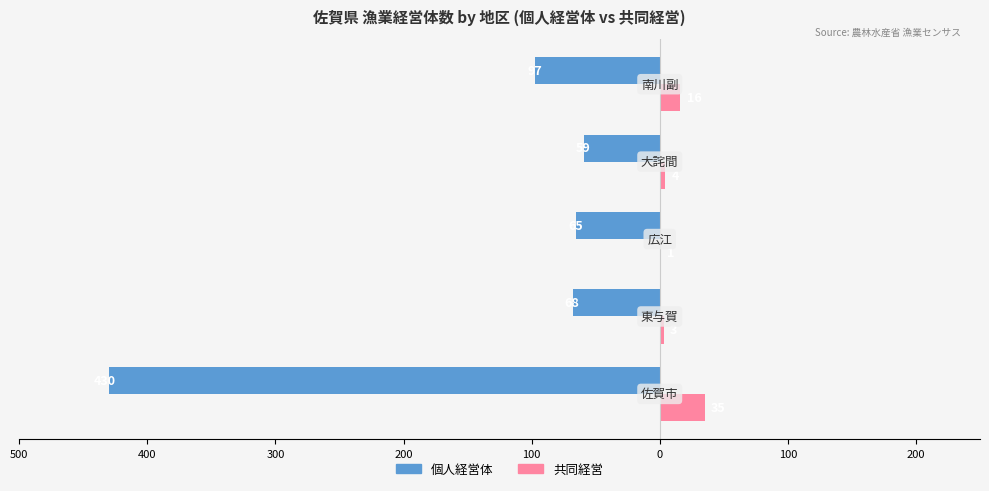

Reading right to left, what are all the values shown in this chart?

個人経営体: -97	-59	-65	-68	-430
共同経営: 16	4	1	3	35